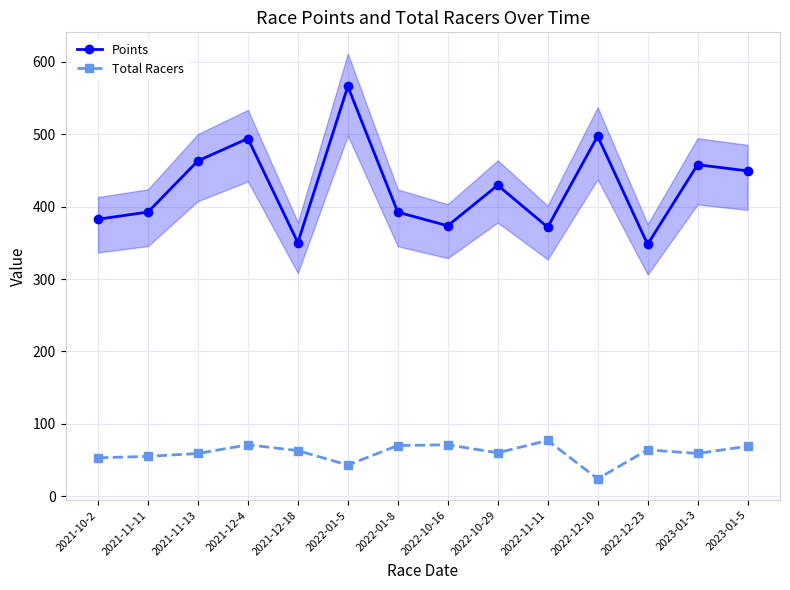

Which series changed the most between 2021-11-13 and 2021-12-18?

Points